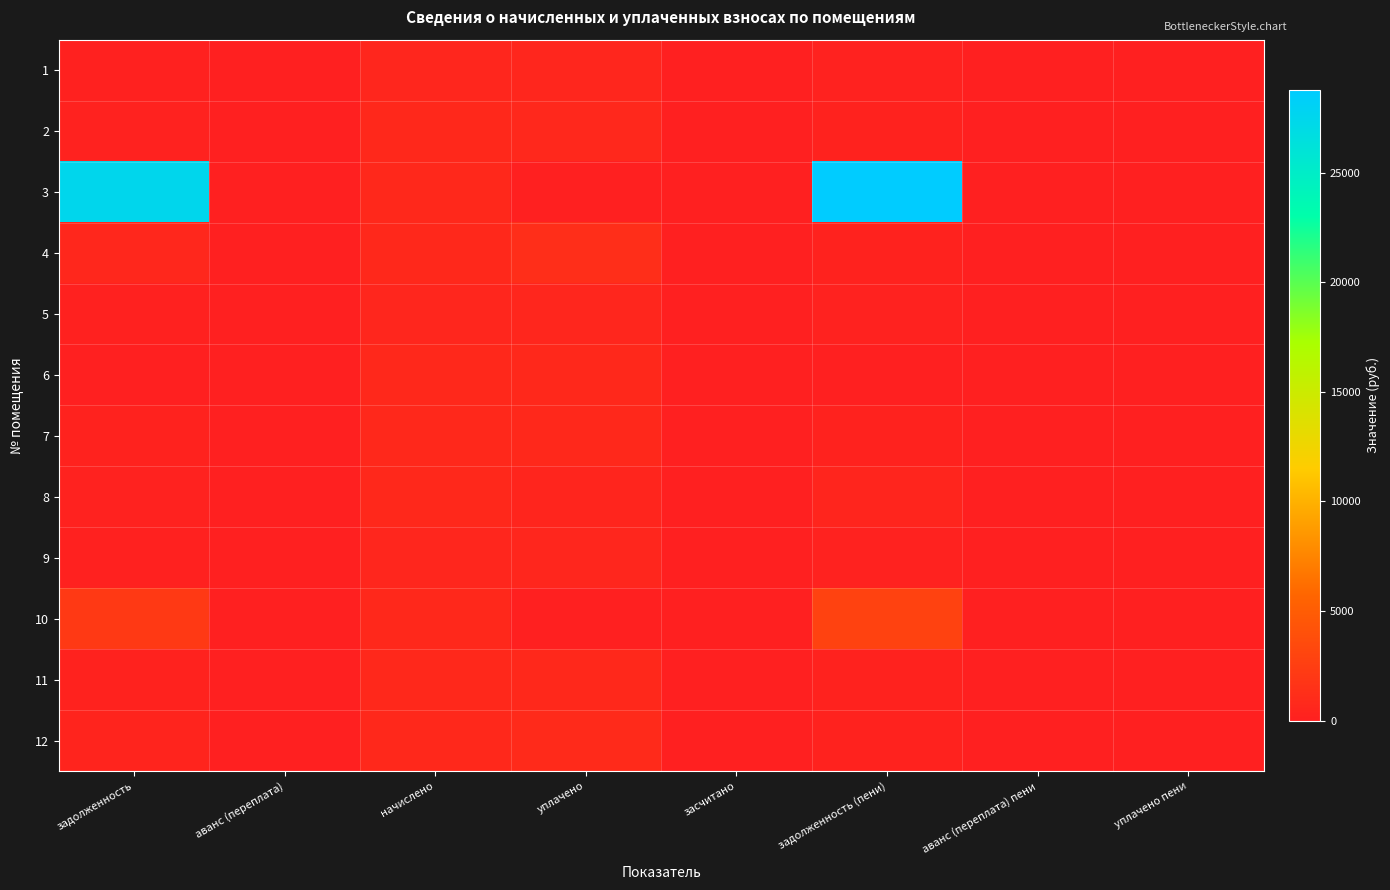

Which category has the lowest value across all series?

аванс (переплата)